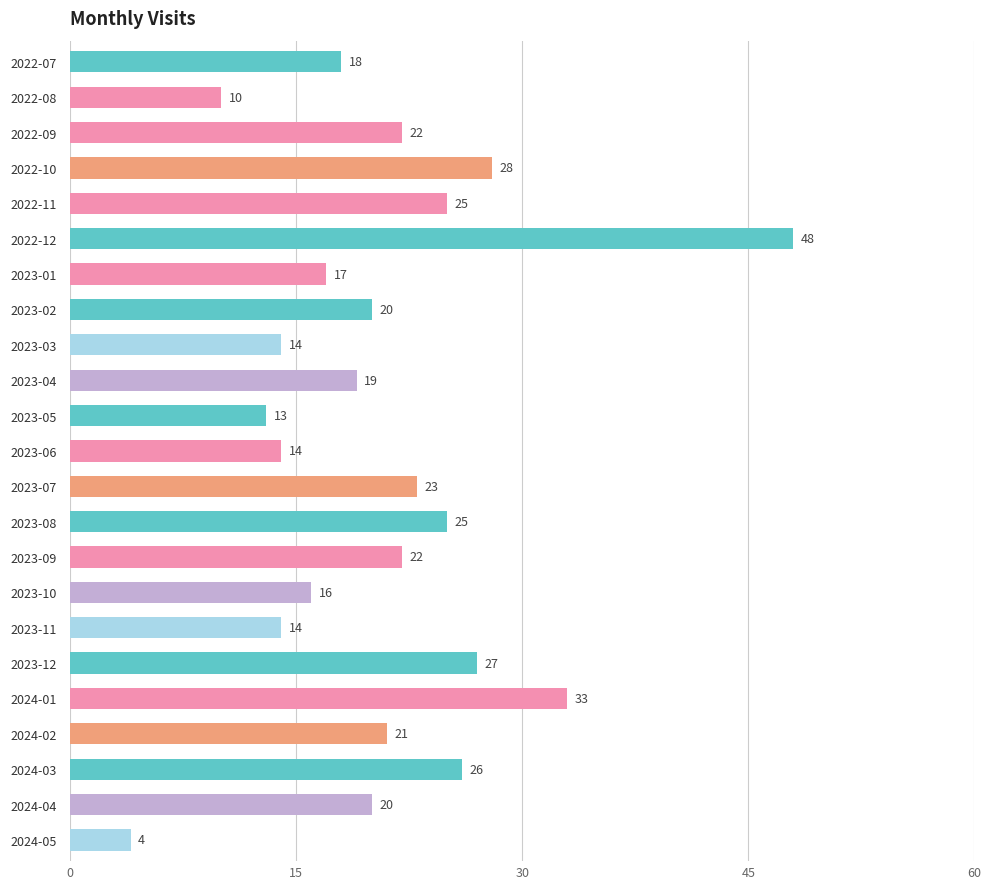

Reading bottom to top, what are all the values shown in this chart?

4	20	26	21	33	27	14	16	22	25	23	14	13	19	14	20	17	48	25	28	22	10	18